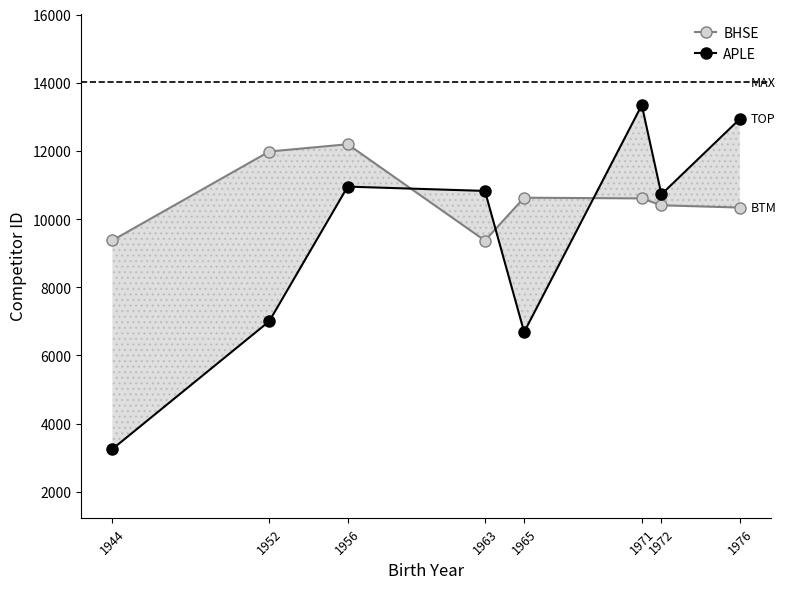

Is it true that BHSE equals 6530 at 1963?

False